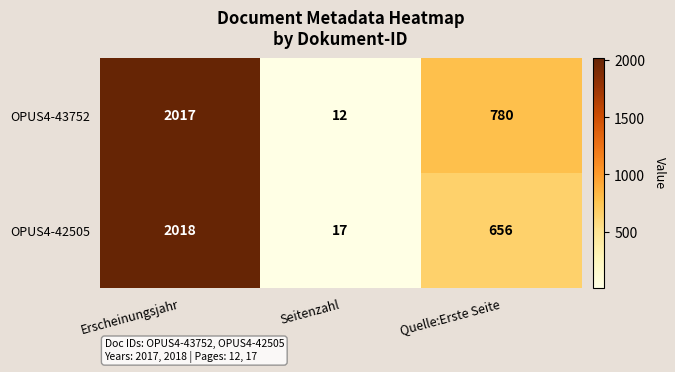

What is the spread (max minus min) of values at Erscheinungsjahr?

1